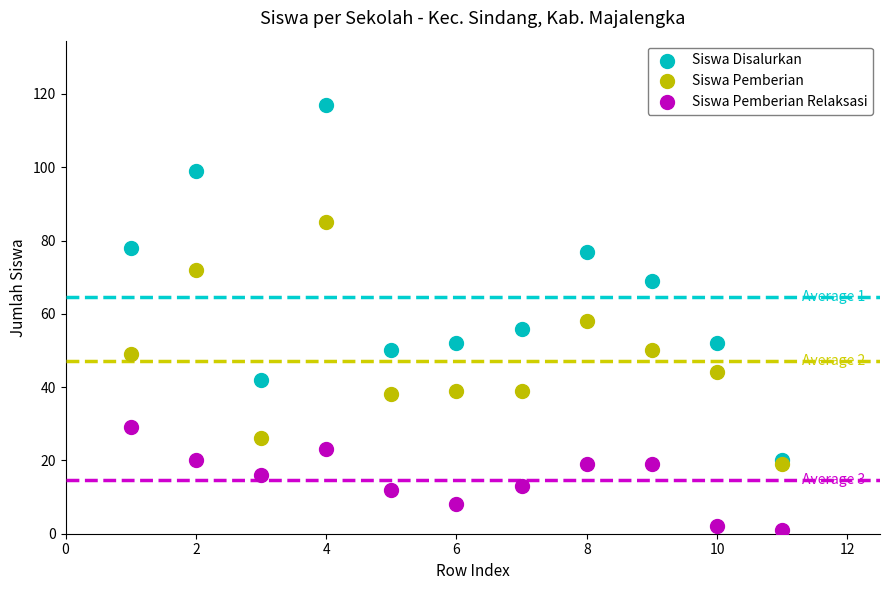

What are all the series names shown in the legend?

Siswa Disalurkan, Siswa Pemberian, Siswa Pemberian Relaksasi